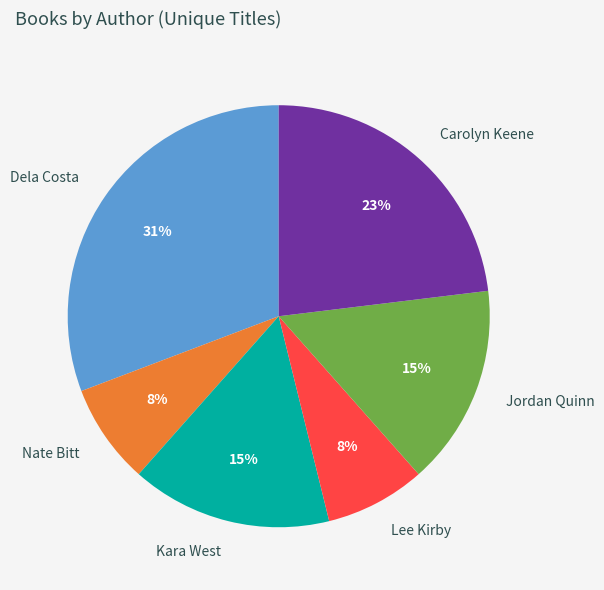

Do Dela Costa and Kara West together represent more than half of the pie?

No